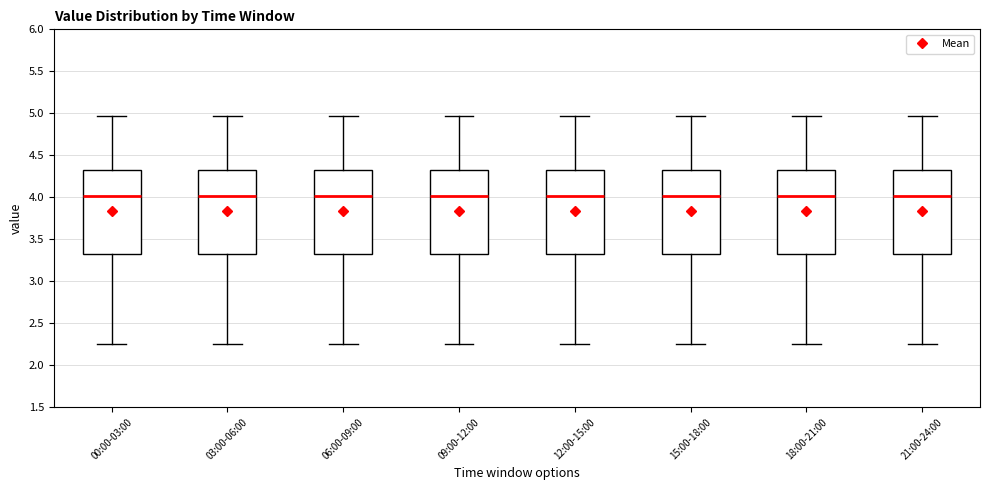

Reading left to right, read every box against the y-axis: the position of its median line, the range the box covers, and the ends of its whiskers. The values are not printed on the chart, so give them approximately, as read against the axis.

00:00-03:00: median 4.00, box 3.30 to 4.30, whiskers 2.25 to 4.95
03:00-06:00: median 4.00, box 3.30 to 4.30, whiskers 2.25 to 4.95
06:00-09:00: median 4.00, box 3.30 to 4.30, whiskers 2.25 to 4.95
09:00-12:00: median 4.00, box 3.30 to 4.30, whiskers 2.25 to 4.95
12:00-15:00: median 4.00, box 3.30 to 4.30, whiskers 2.25 to 4.95
15:00-18:00: median 4.00, box 3.30 to 4.30, whiskers 2.25 to 4.95
18:00-21:00: median 4.00, box 3.30 to 4.30, whiskers 2.25 to 4.95
21:00-24:00: median 4.00, box 3.30 to 4.30, whiskers 2.25 to 4.95